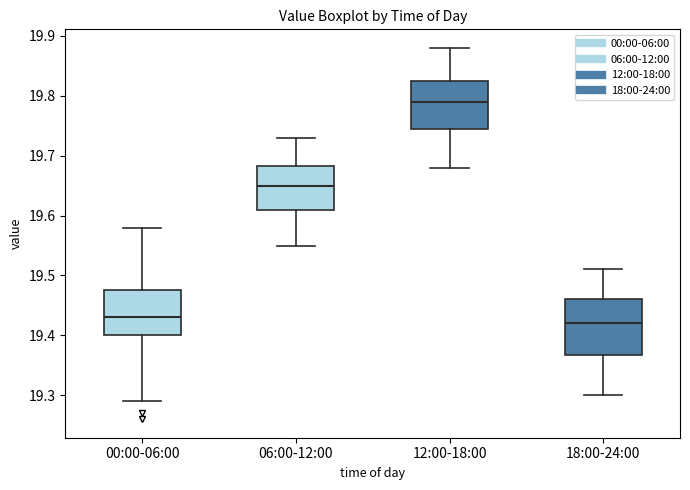

Which box is the tallest, from its lower edge to its upper edge?

18:00-24:00